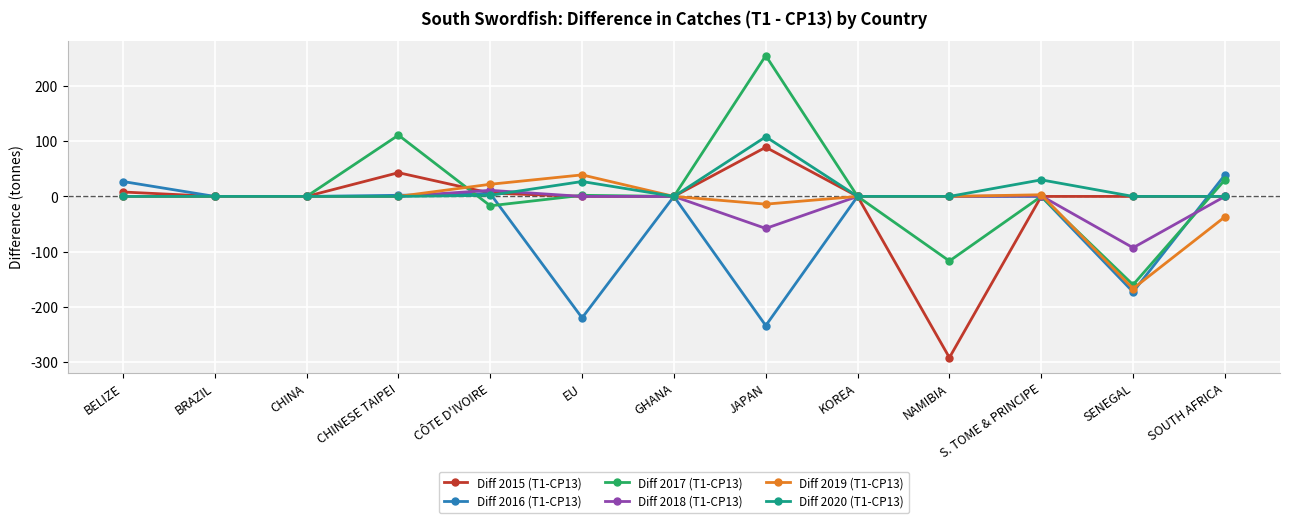

How many data points in Diff 2020 (T1-CP13) are above 0?

4